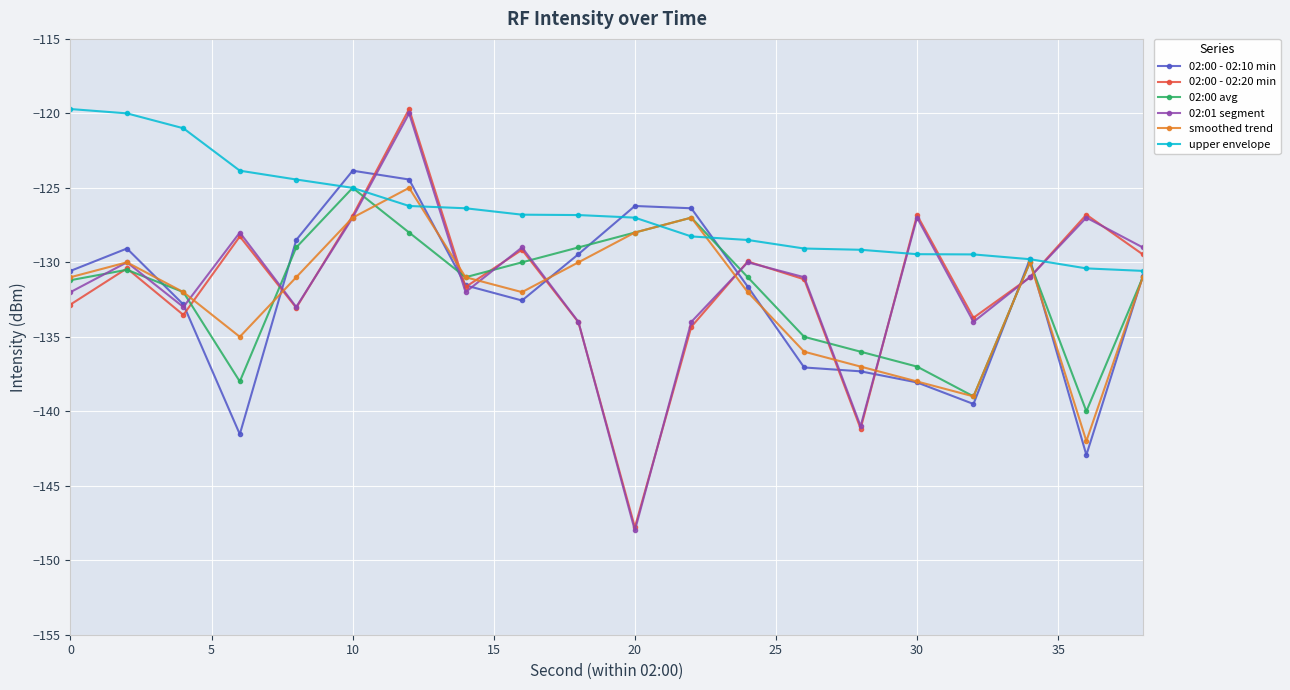

What is the smallest value displayed?

-148.0